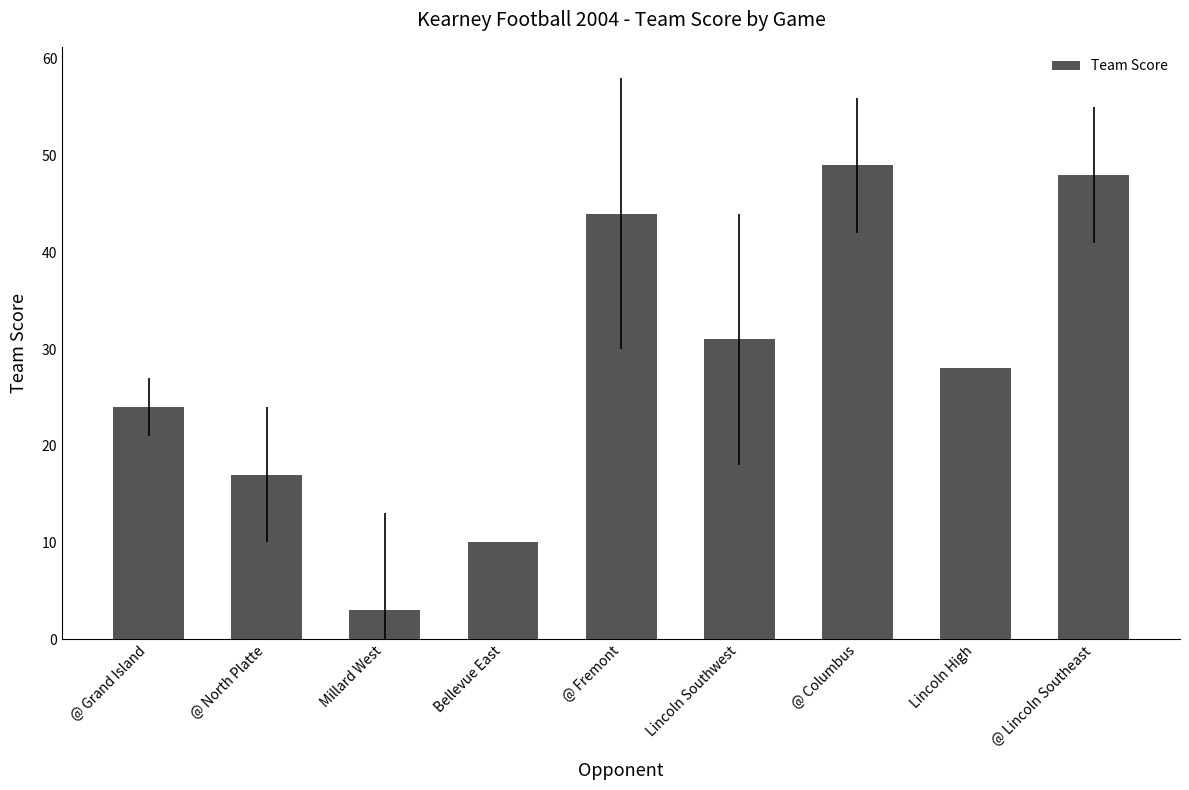

Reading left to right, list all the values displayed in this chart.

24	17	3	10	44	31	49	28	48